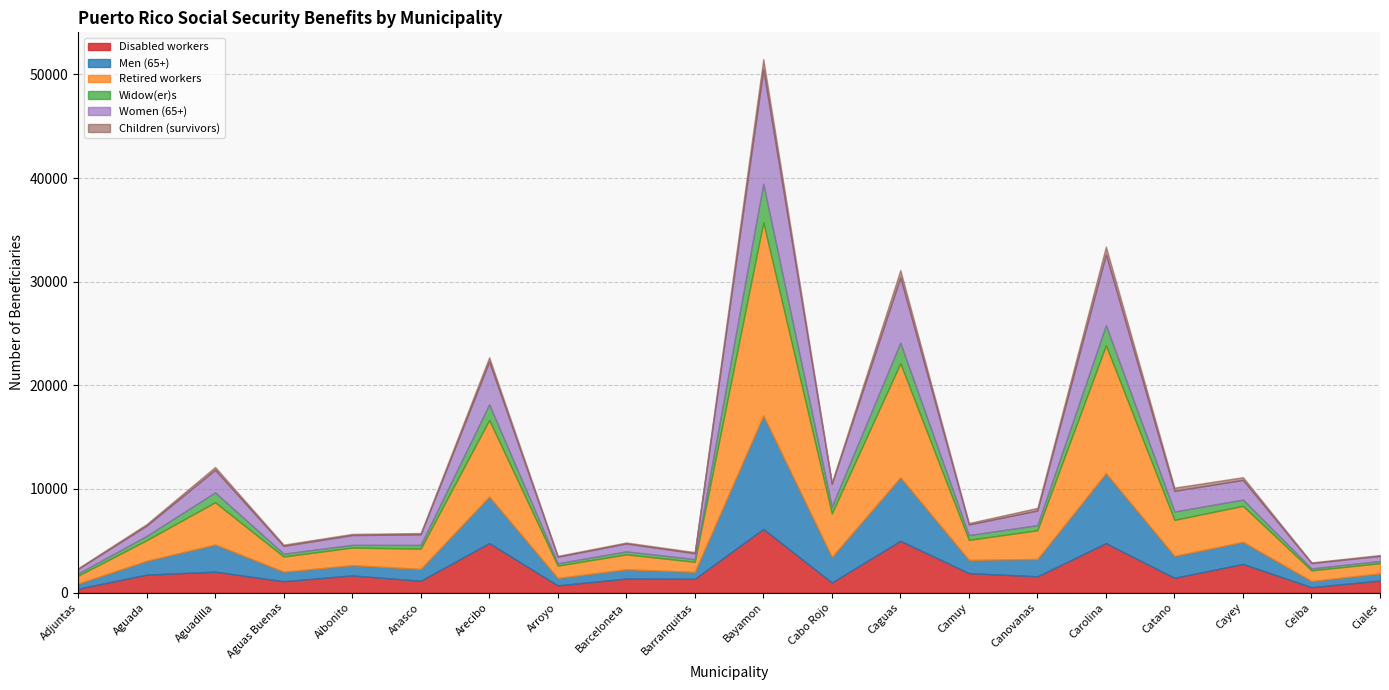

How many values in the Men (65+) series are below 1325?

10